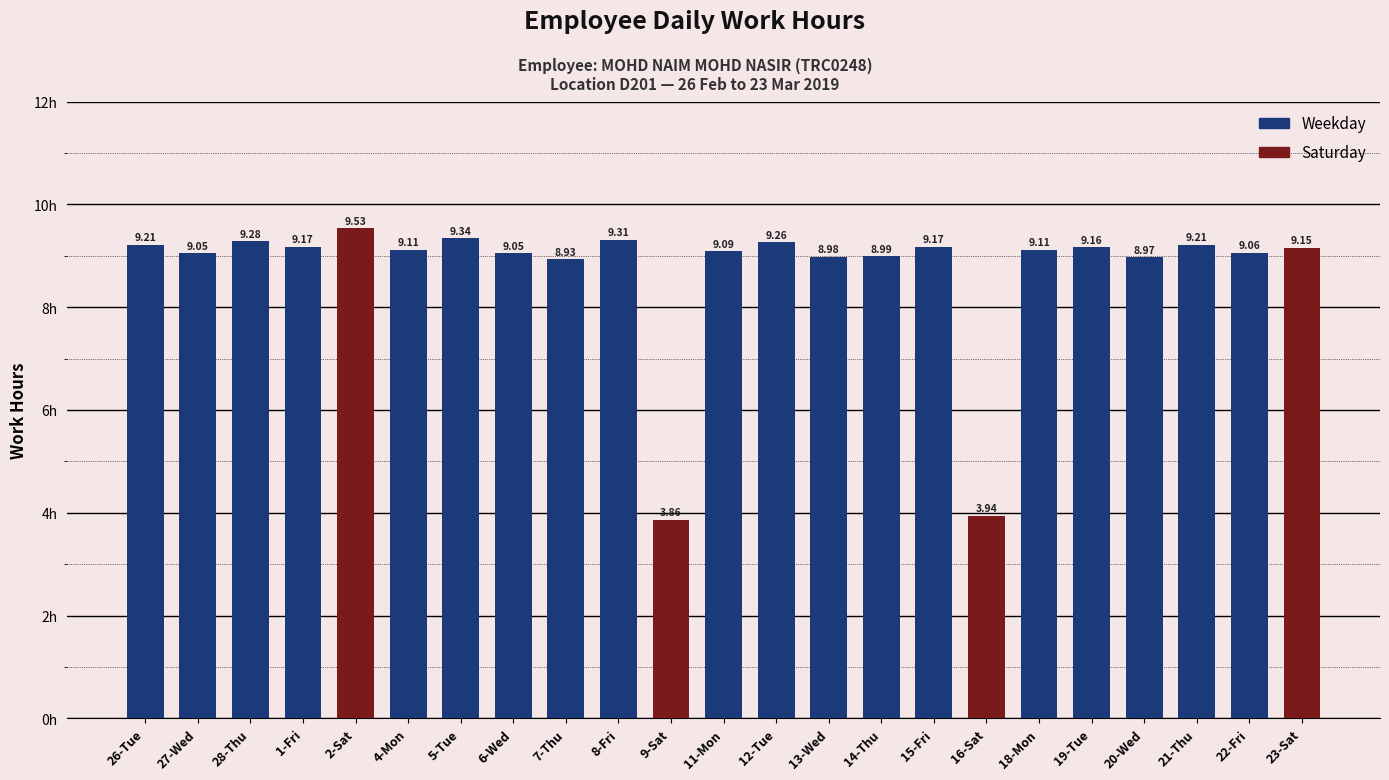

Between 27-Wed and 20-Wed, which is larger?

27-Wed